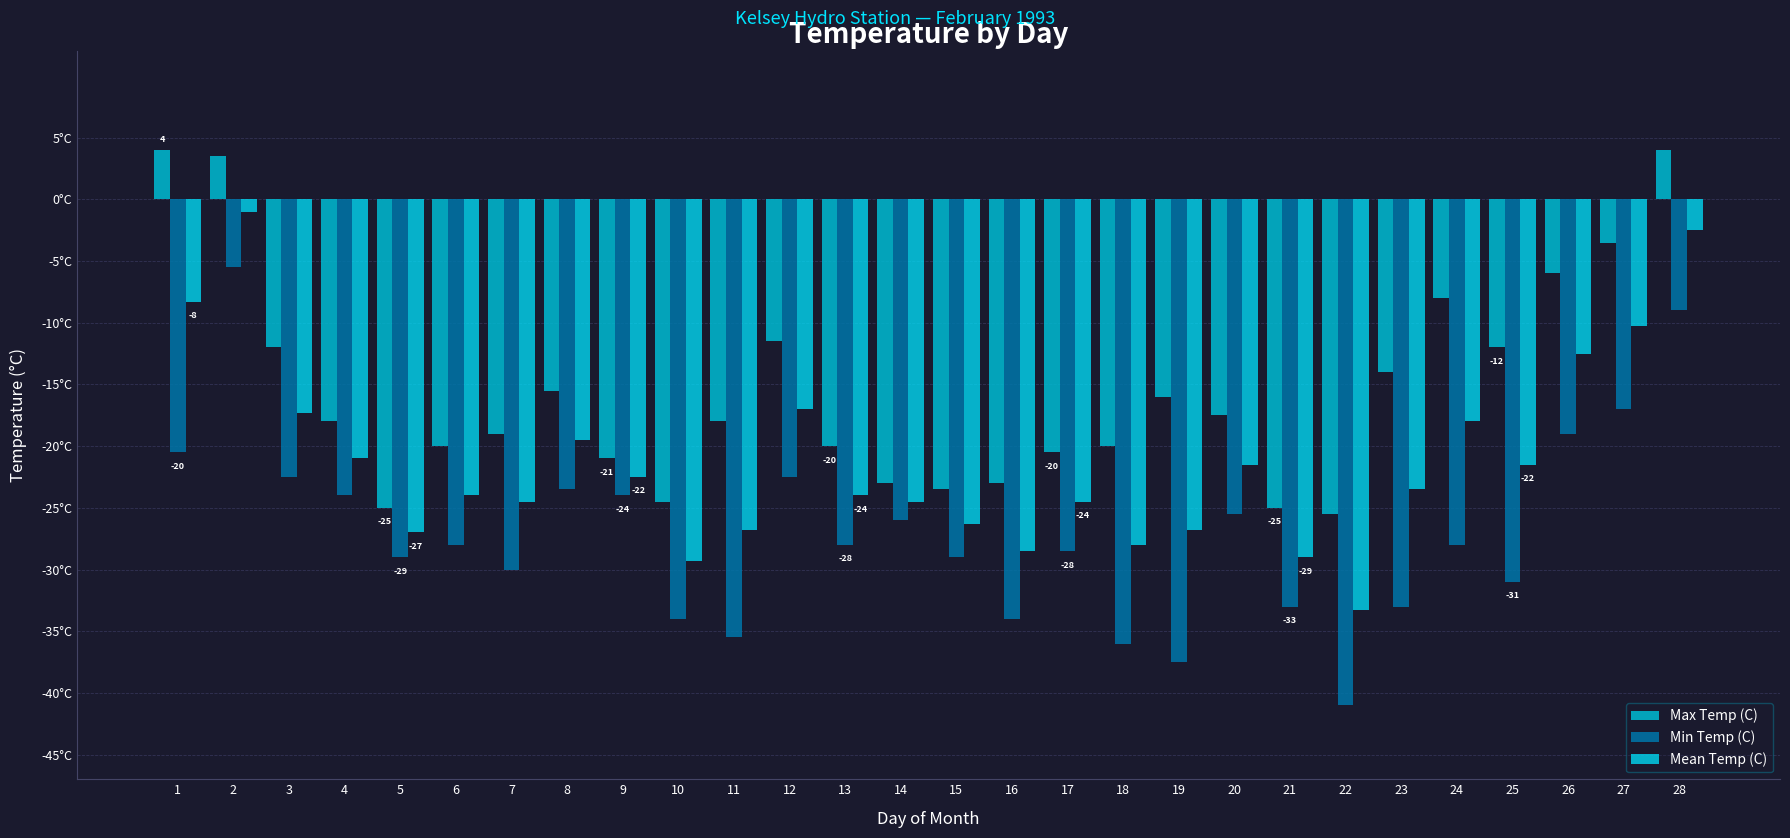

What is the sum of the Min Temp (C) values at 2 and 14?

-31.5